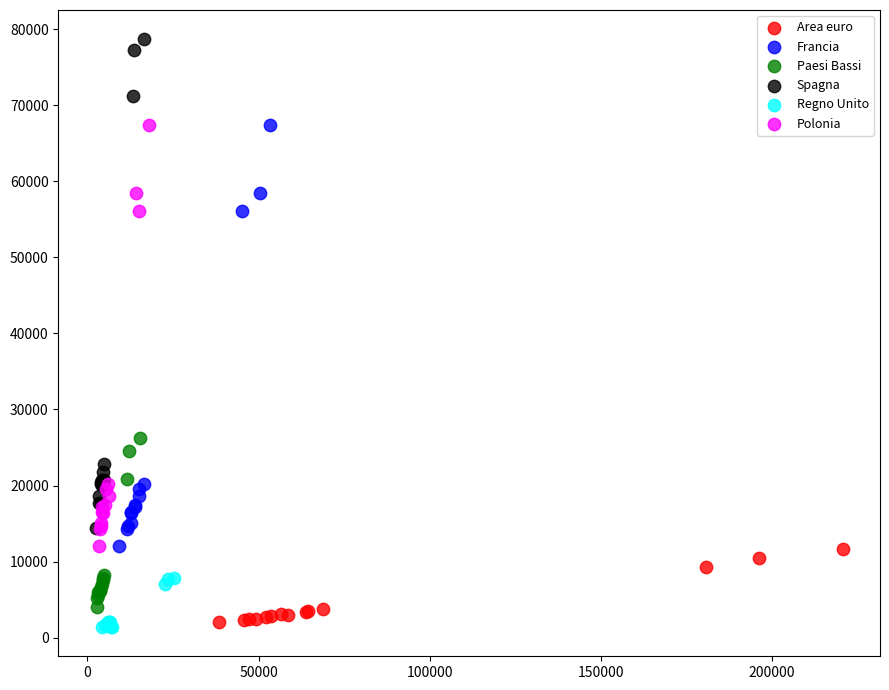

Which series contains the highest Y value?

Spagna